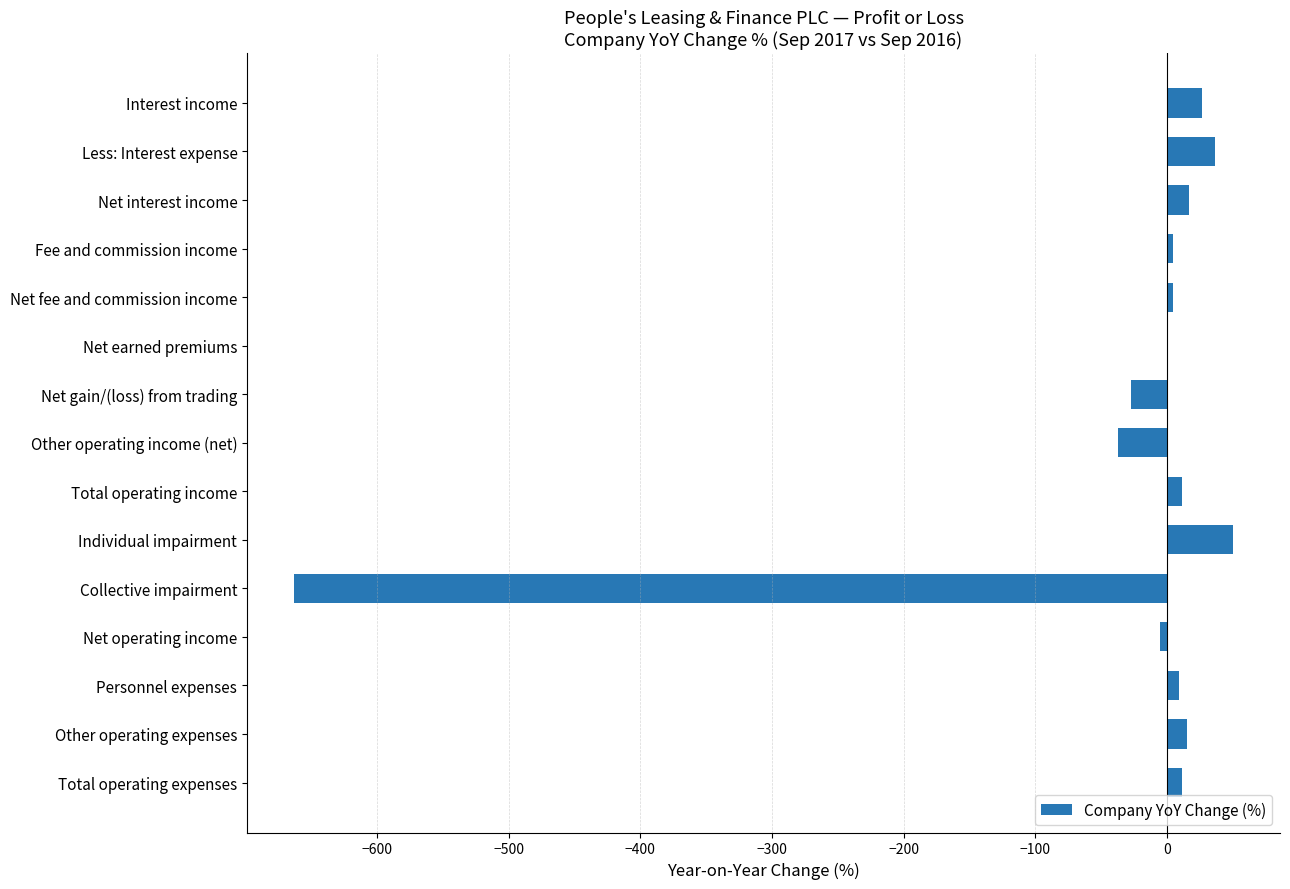

What is the maximum value shown in the chart?

50.4